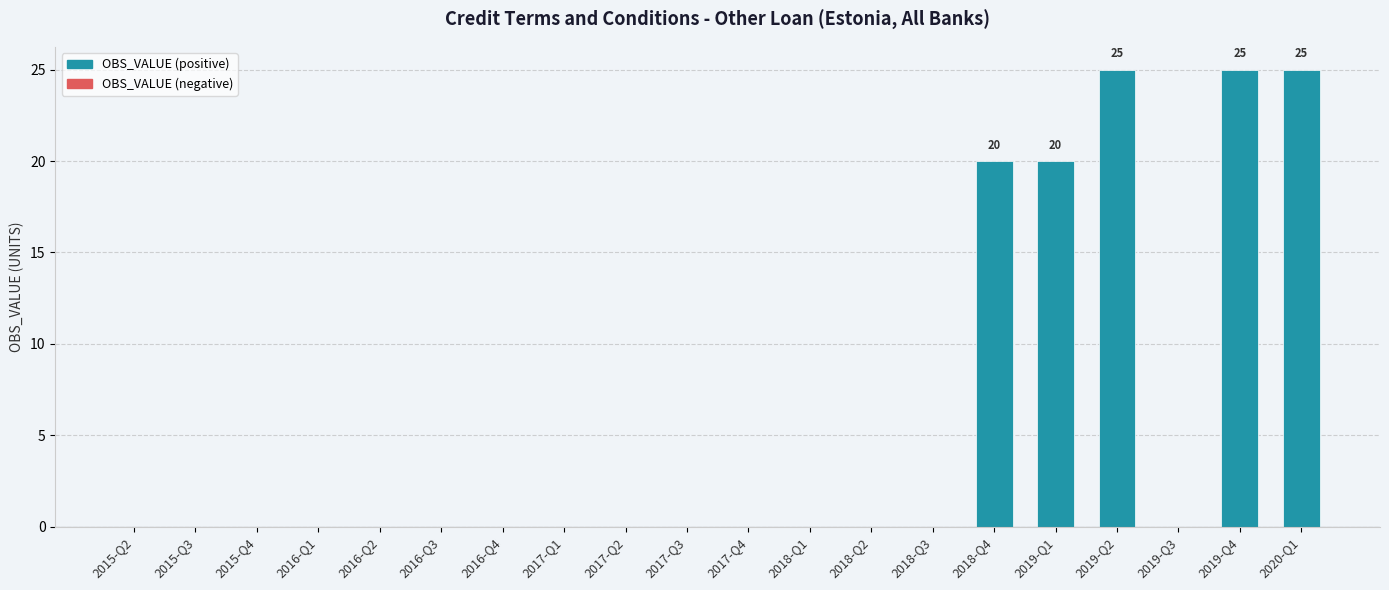

What is the change in value from 2016-Q4 to 2019-Q2?

+25